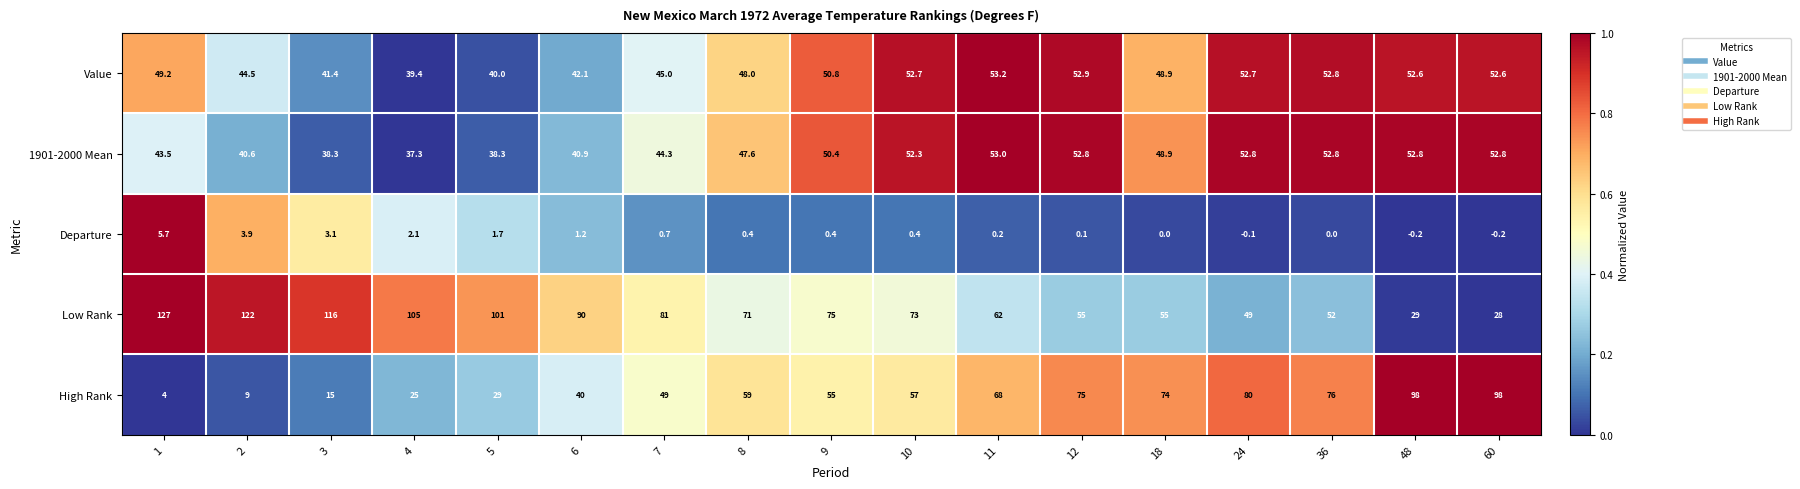

The value of 1901-2000 Mean at 12 is 86.6. True or false?

False